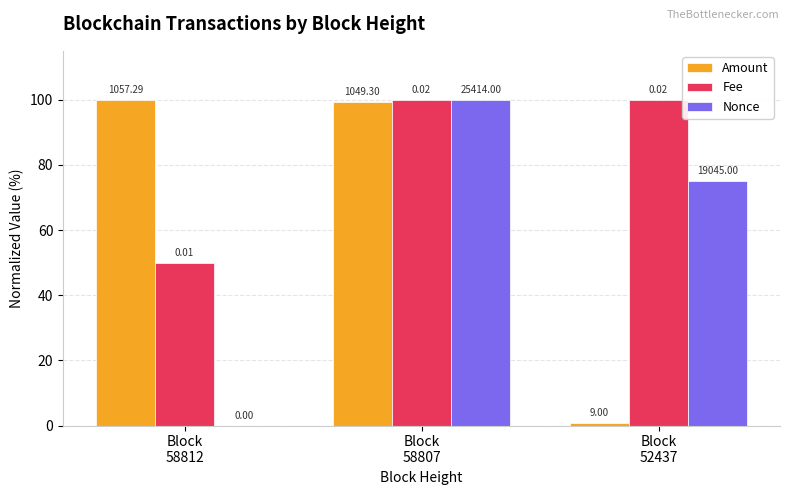

What are all the series names shown in the legend?

Amount, Fee, Nonce